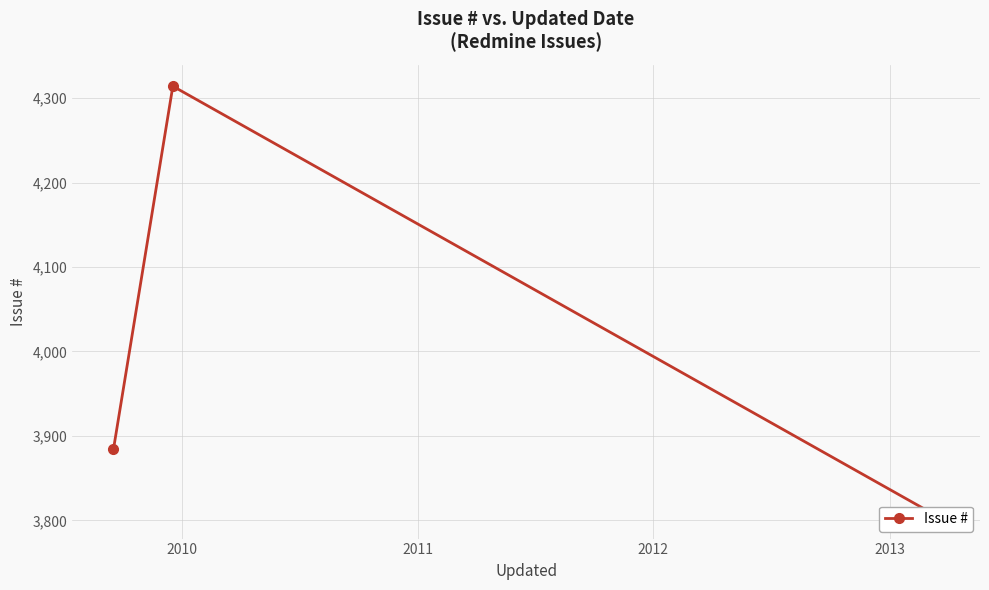

How many lines are shown in the chart?

1